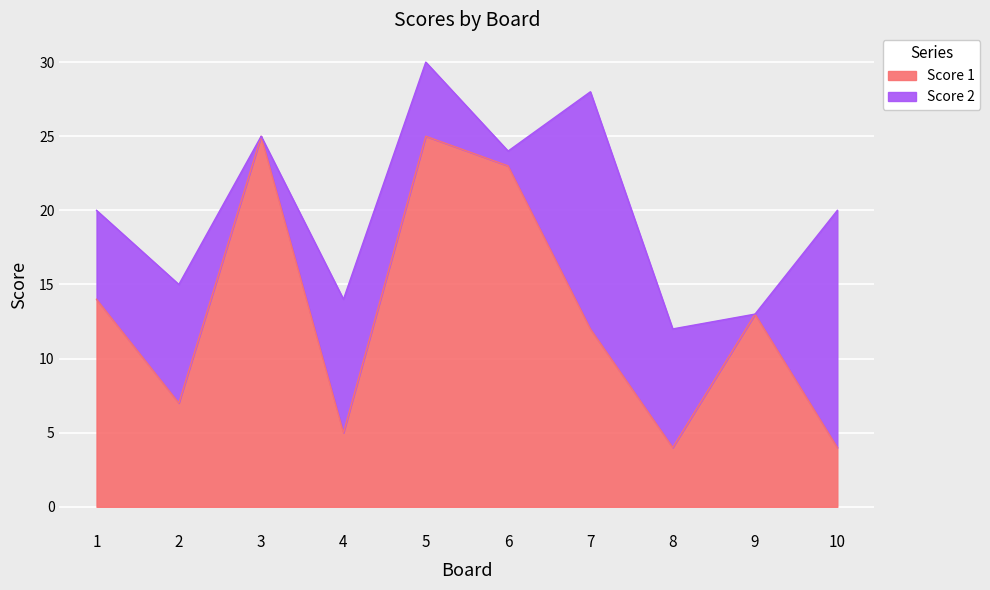

At which category is the sum across all series the highest?

5